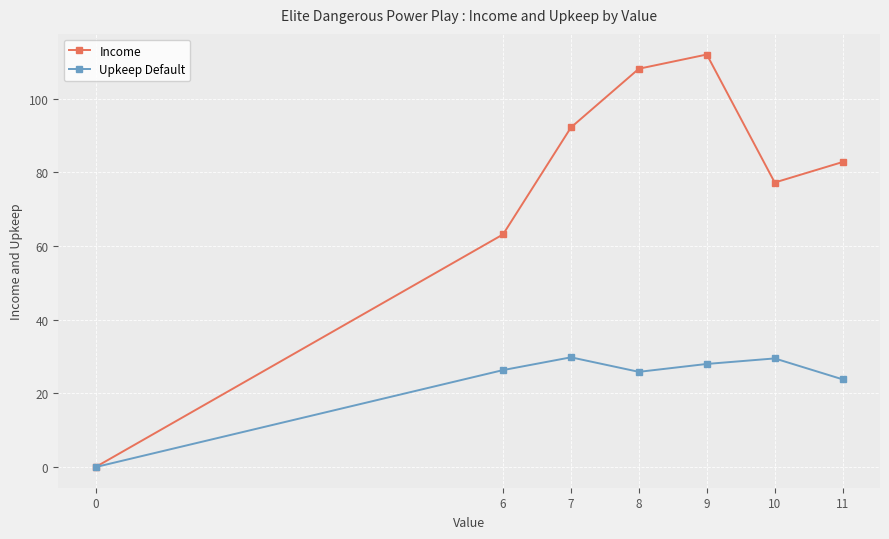

How many interior local valleys does the Upkeep Default series have?

1